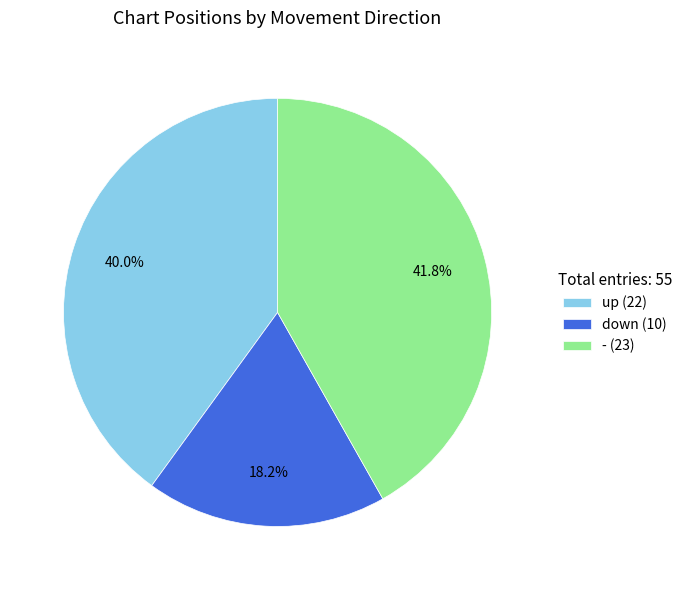

What is the largest slice in the pie chart?

-